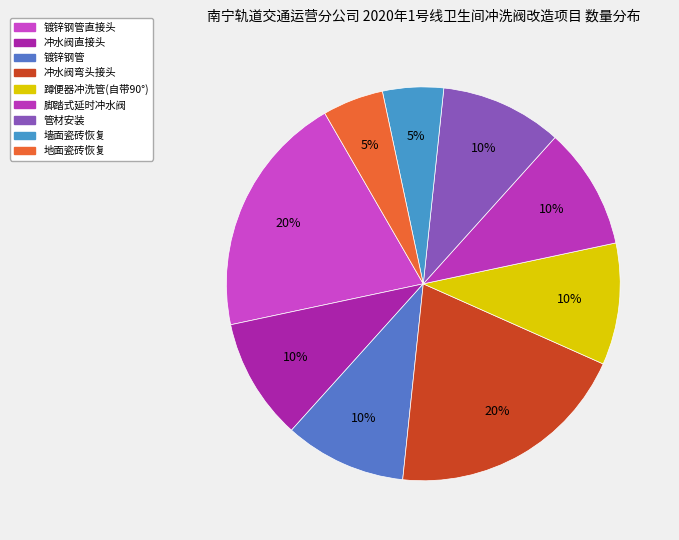

How many slices are in this pie chart?

9